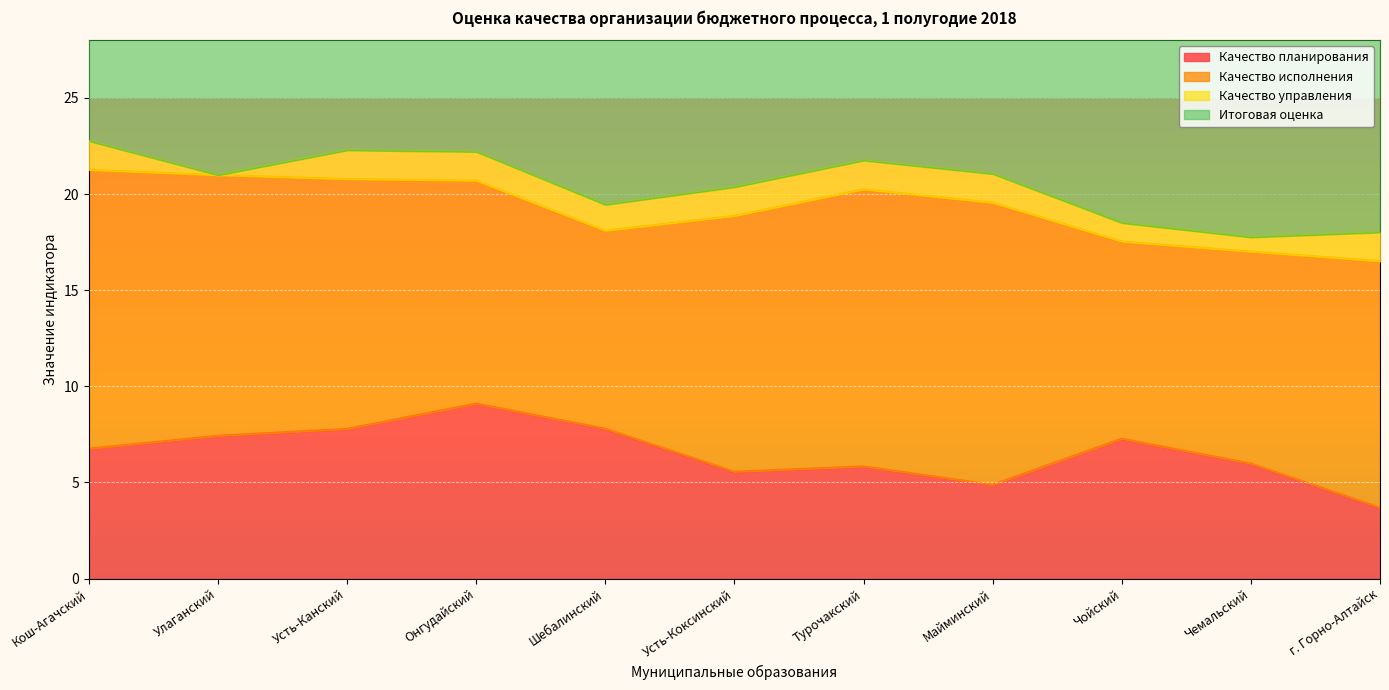

What position from the right is Усть-Коксинский?

6